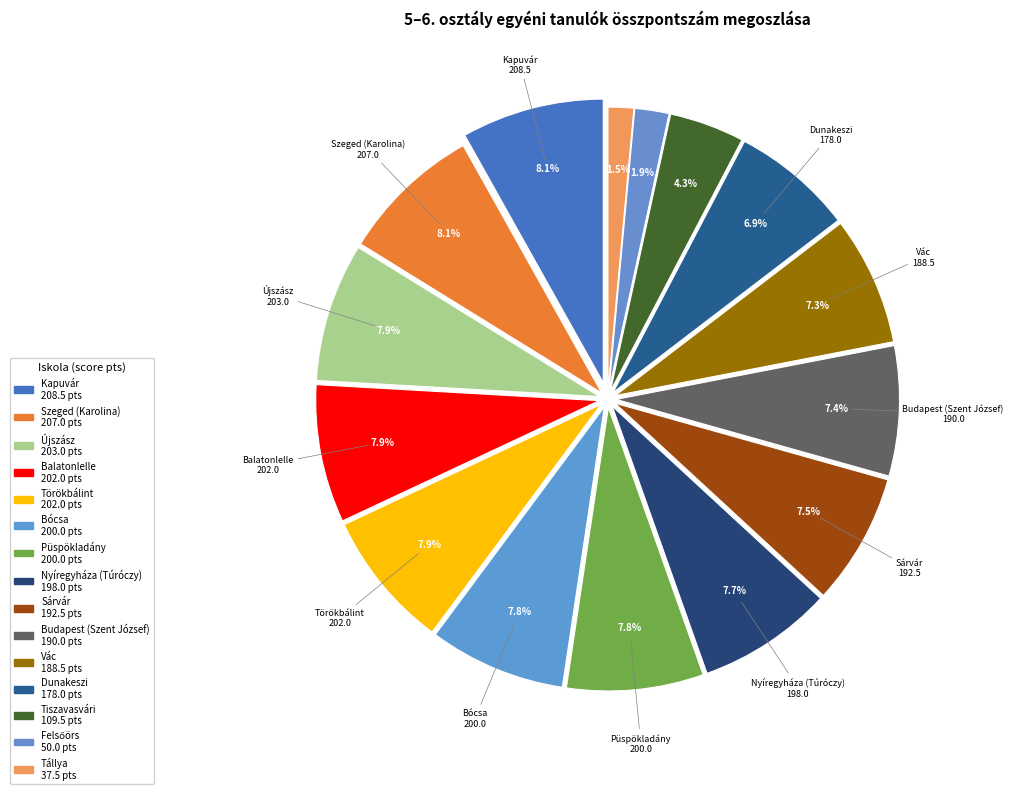

Does Szeged (Karolina) account for over 50% of the chart?

No